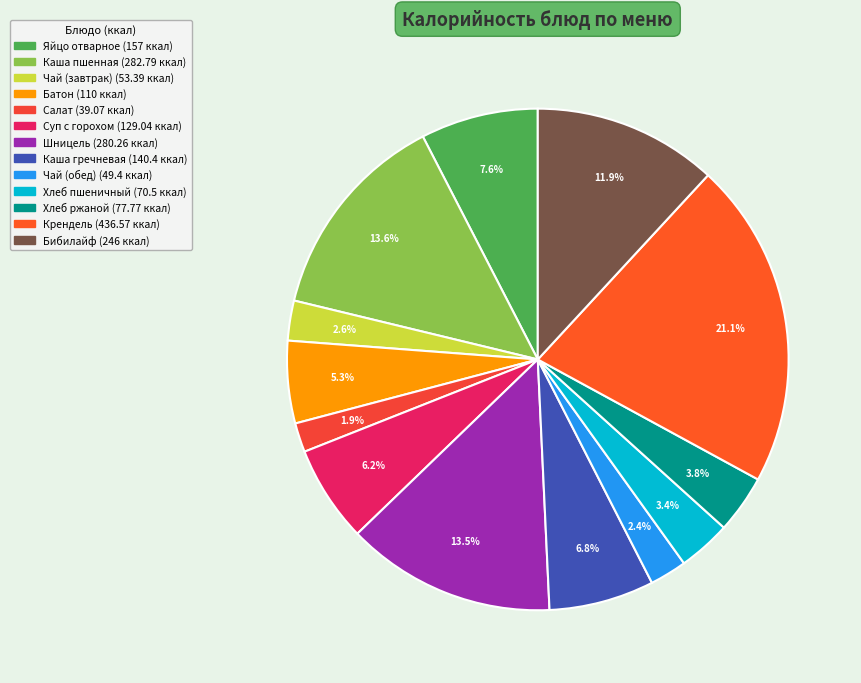

Which slice is the smallest?

Салат из помидоров и огурцов